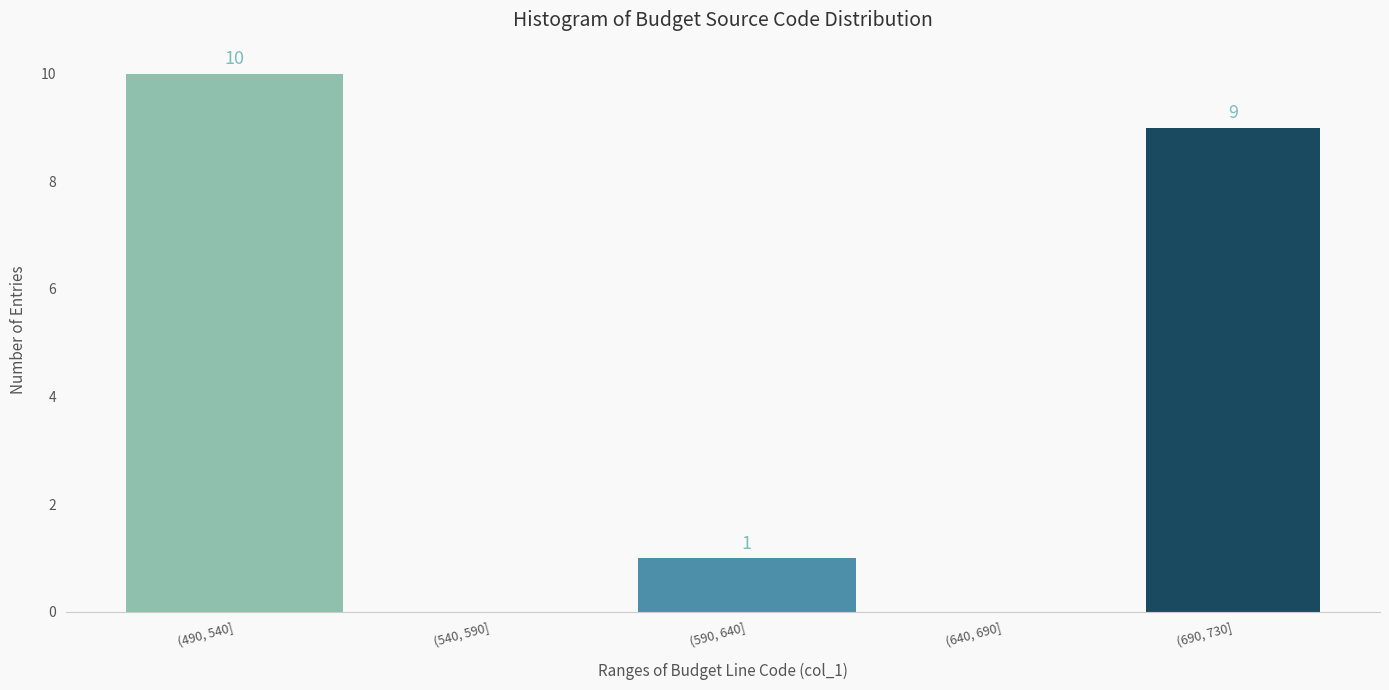

Reading left to right, list all the values displayed in this chart.

(490, 540]=10	(540, 590]=0	(590, 640]=1	(640, 690]=0	(690, 730]=9